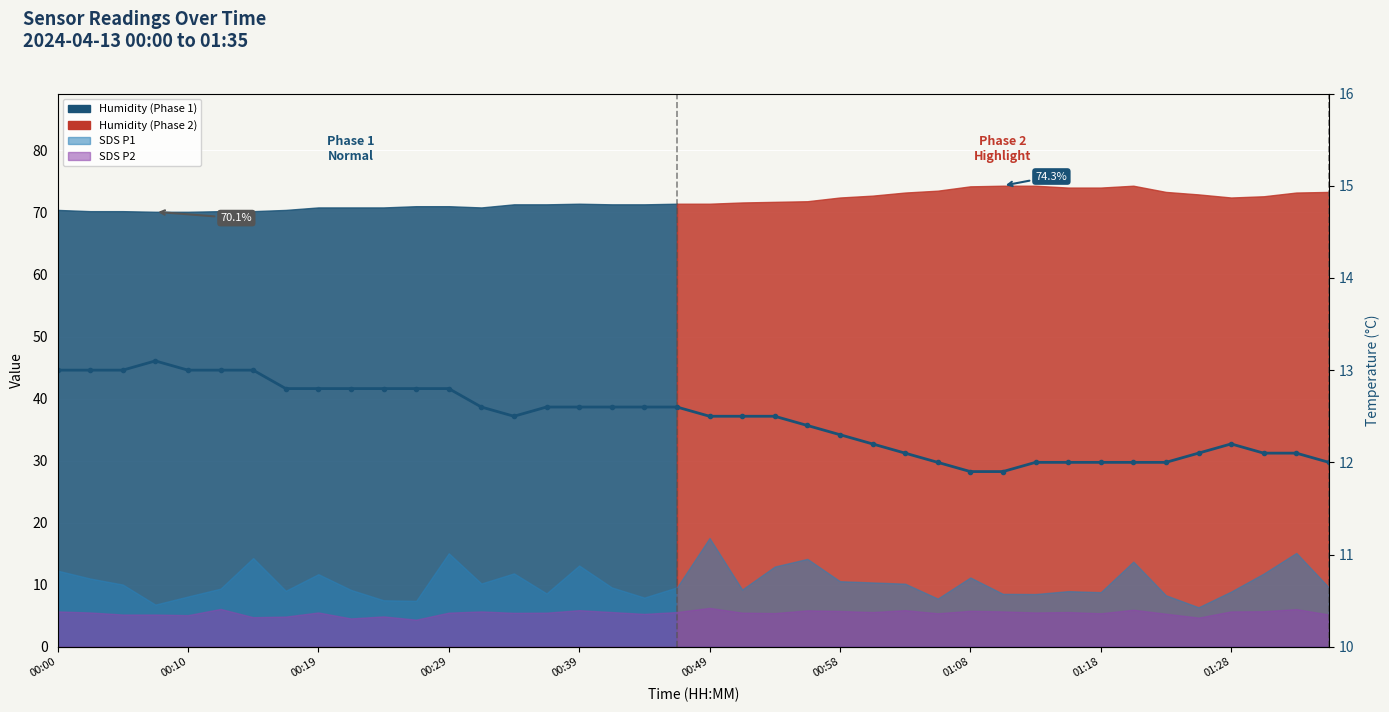

Which has a higher value, 27 or 15?

15